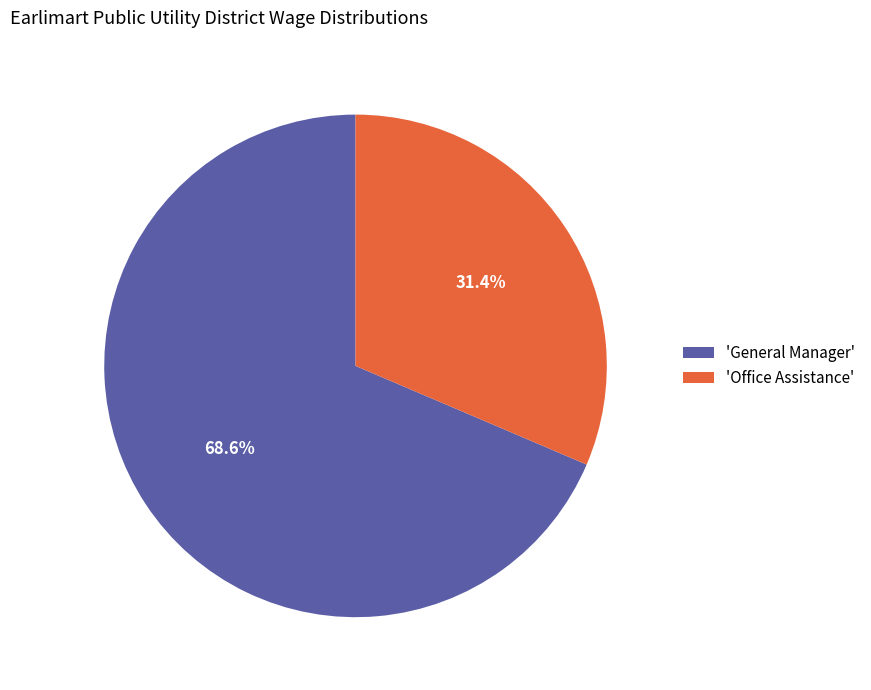

How many segments does this pie chart have?

2